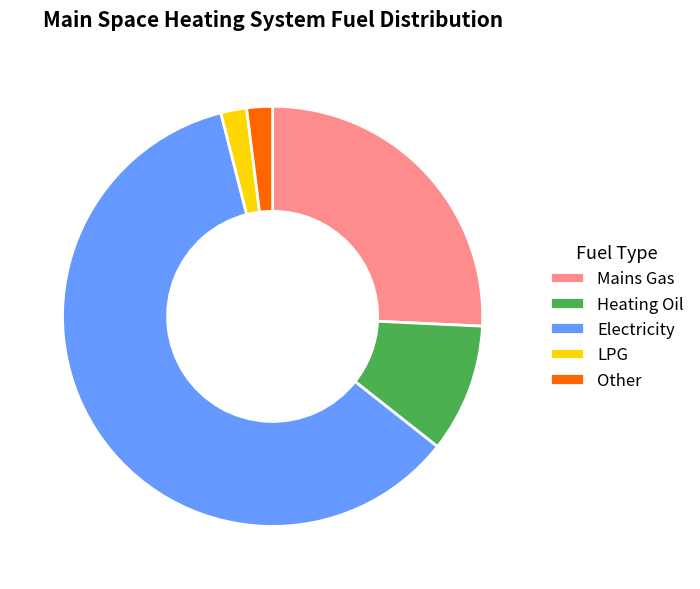

Is the sum of Mains Gas and Heating Oil greater than half?

No